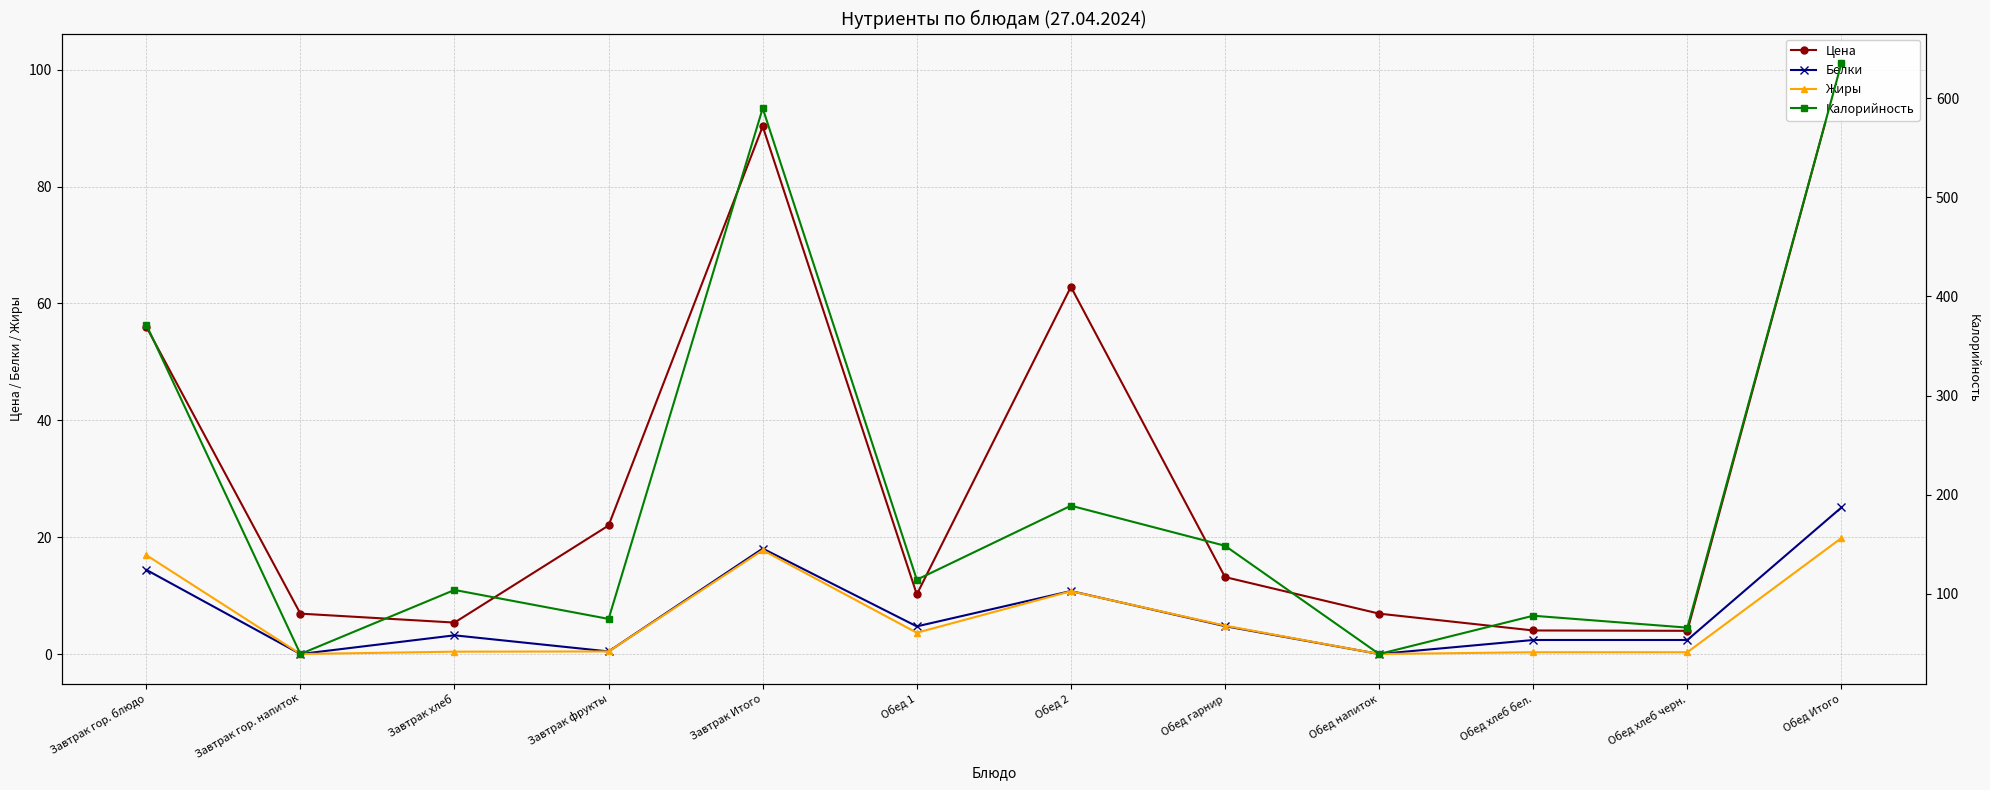

Reading left to right, extract all data points from this chart.

Цена: Завтрак гор. блюдо=56.0	Завтрак гор. напиток=6.9	Завтрак хлеб=5.4	Завтрак фрукты=22.0	Завтрак Итого=90.3	Обед 1=10.2	Обед 2=62.8	Обед гарнир=13.2	Обед напиток=6.9	Обед хлеб бел.=4.0	Обед хлеб черн.=4.0	Обед Итого=101.1
Белки: Завтрак гор. блюдо=14.4	Завтрак гор. напиток=0.0	Завтрак хлеб=3.2	Завтрак фрукты=0.4	Завтрак Итого=18.1	Обед 1=4.7	Обед 2=10.8	Обед гарнир=4.8	Обед напиток=0.0	Обед хлеб бел.=2.4	Обед хлеб черн.=2.4	Обед Итого=25.1
Жиры: Завтрак гор. блюдо=16.9	Завтрак гор. напиток=0.0	Завтрак хлеб=0.4	Завтрак фрукты=0.4	Завтрак Итого=17.8	Обед 1=3.6	Обед 2=10.8	Обед гарнир=4.9	Обед напиток=0.0	Обед хлеб бел.=0.3	Обед хлеб черн.=0.3	Обед Итого=19.9
Калорийность: Завтрак гор. блюдо=371.5	Завтрак гор. напиток=39.4	Завтрак хлеб=104.0	Завтрак фрукты=74.8	Завтрак Итого=589.7	Обед 1=114.3	Обед 2=188.9	Обед гарнир=148.6	Обед напиток=39.4	Обед хлеб бел.=78.0	Обед хлеб черн.=66.0	Обед Итого=635.2